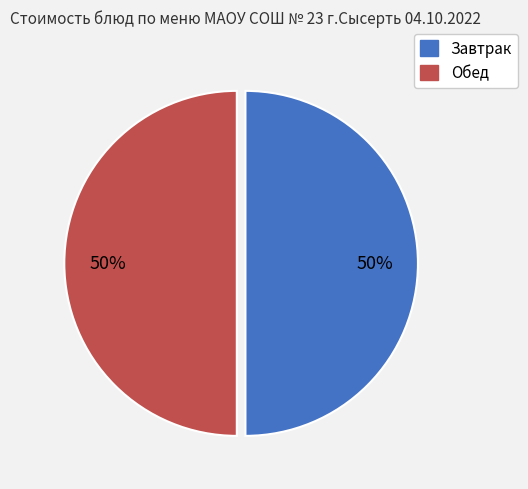

To the nearest percent, what is the difference between the largest and smallest slice percentages?

0%